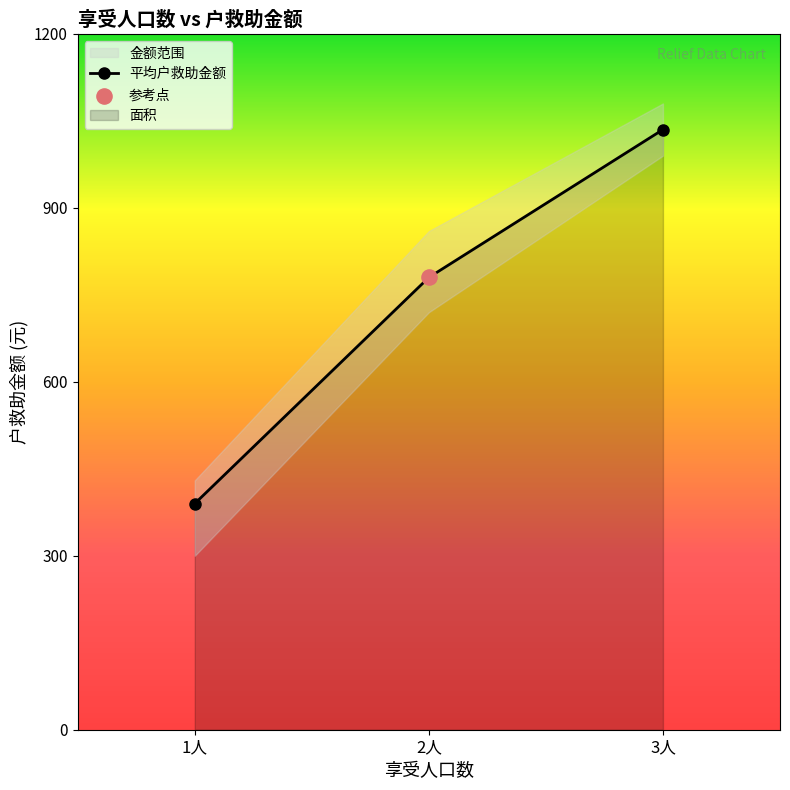

Where is 平均户救助金额 nearest to the value 712?

2人